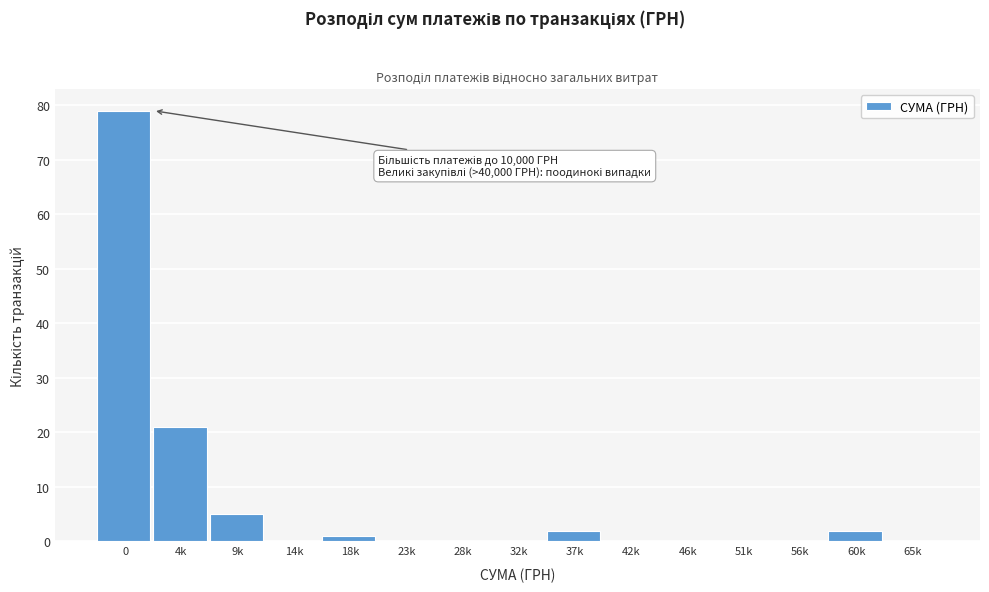

Reading right to left, list all the values displayed in this chart.

65k=0	60k=2	56k=0	51k=0	46k=0	42k=0	37k=2	32k=0	28k=0	23k=0	18k=1	14k=0	9k=5	4k=21	0=79